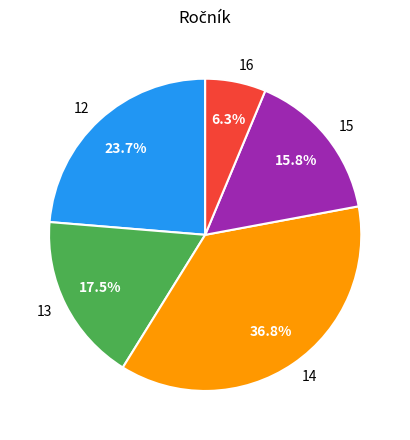

Rank the categories by value from highest to lowest.

14, 12, 13, 15, 16